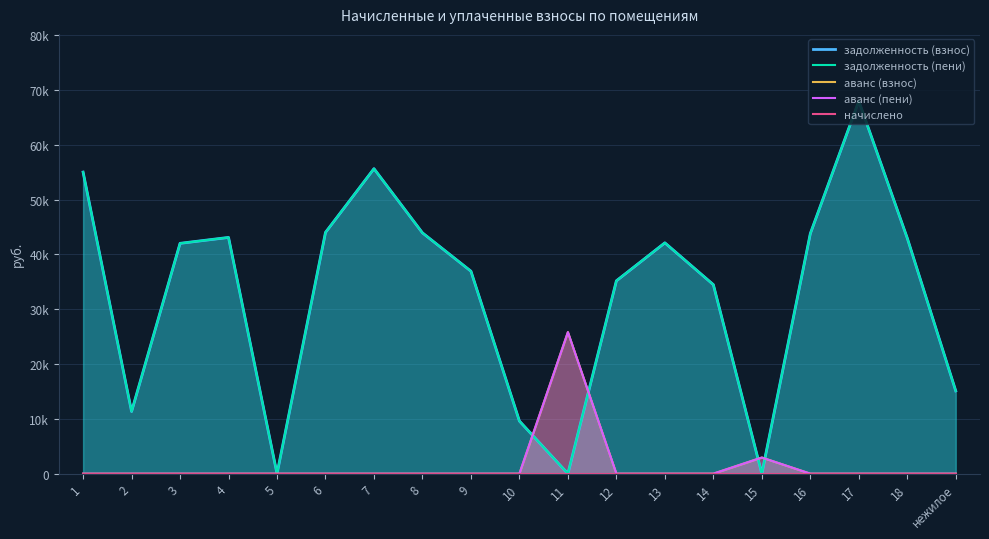

True or false: аванс (взнос) and начислено cross at least once.

False